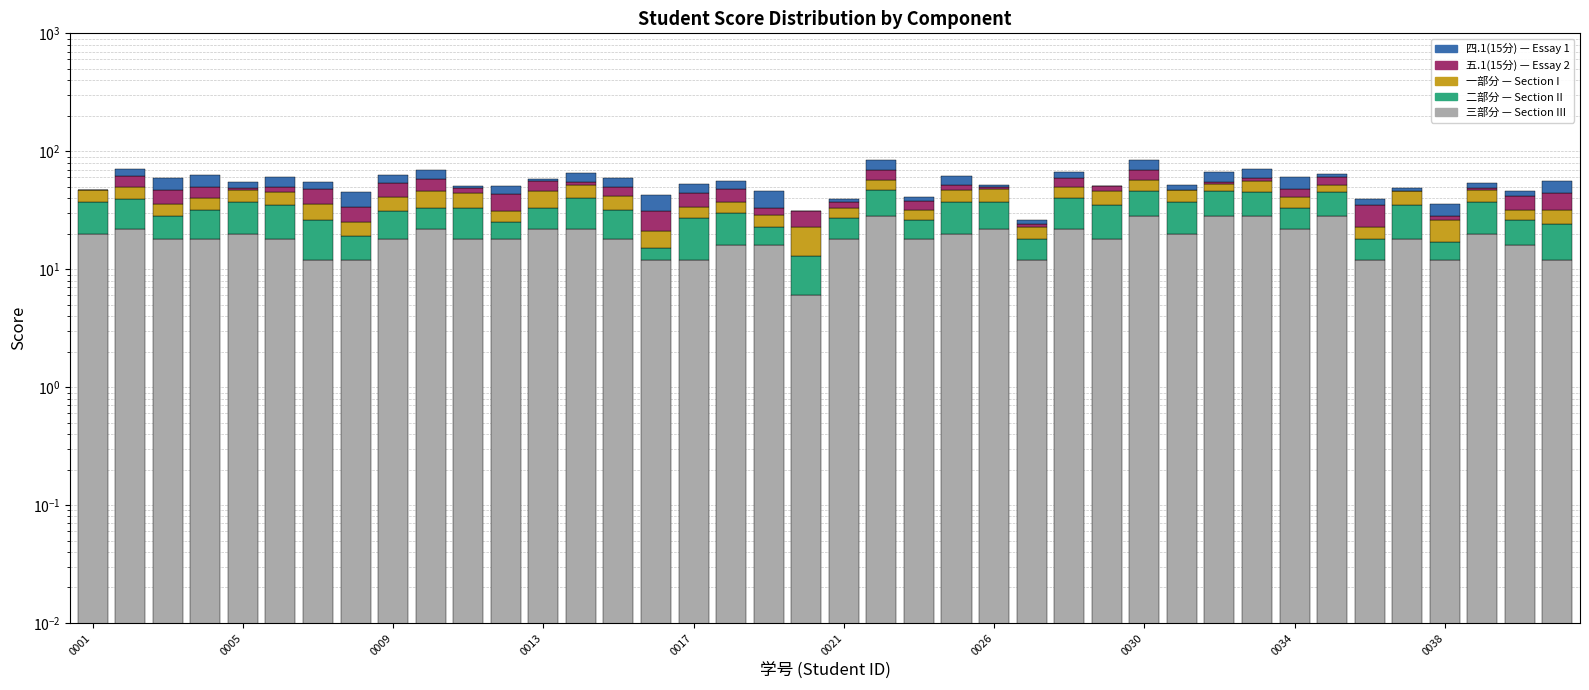

How many categories are shown in the chart?

40